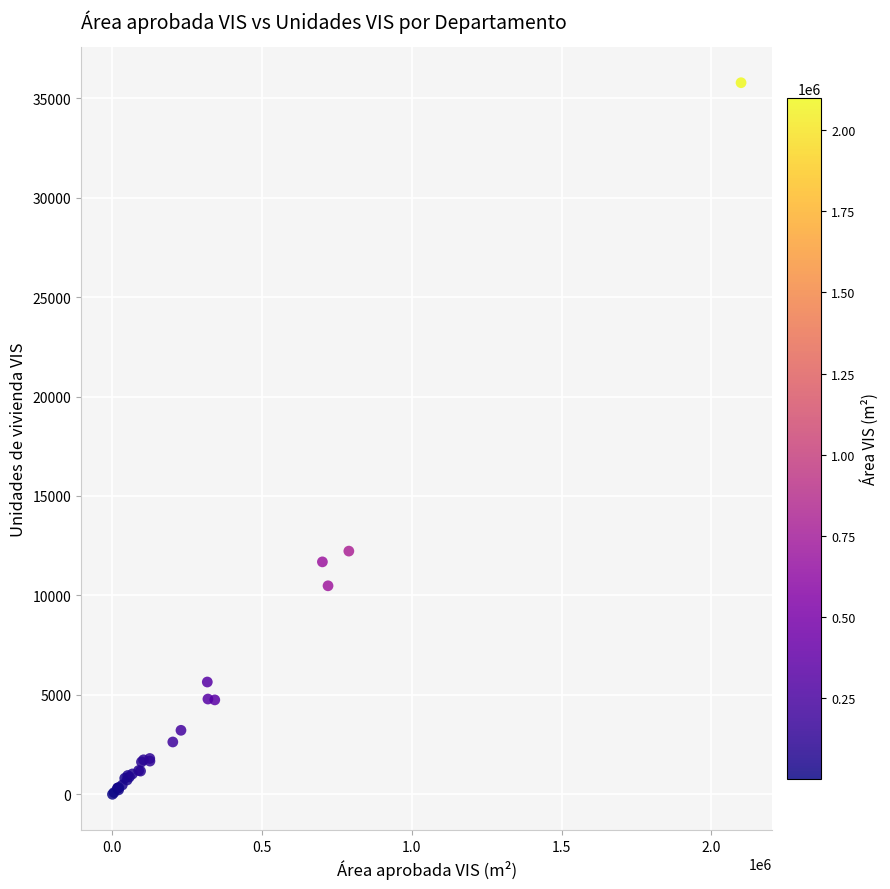

What Y value in the scatter plot is closest to 17889?

12228